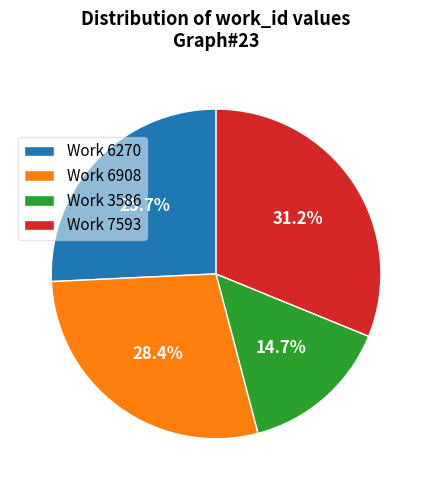

Count the number of slices in the pie.

4